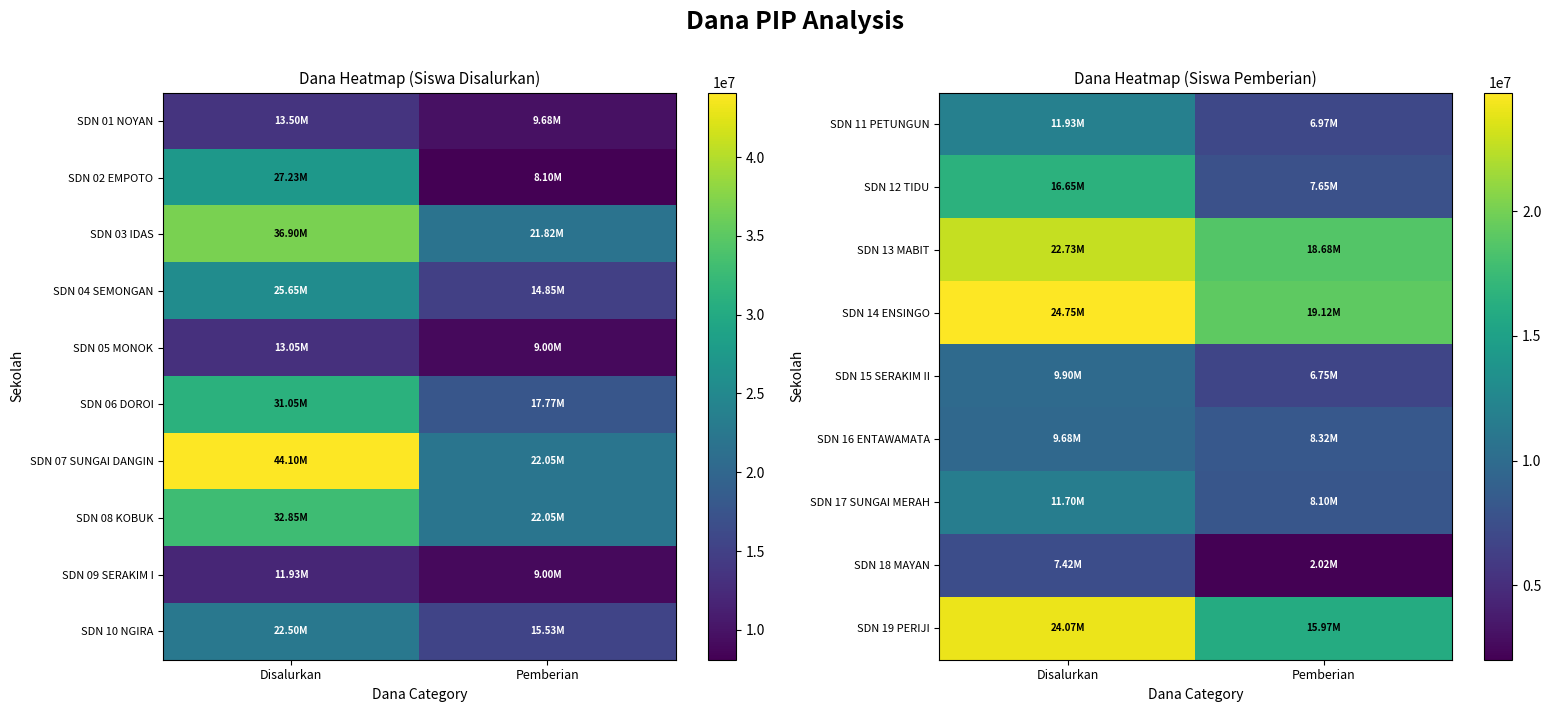

Where is SDN 15 SERAKIM II nearest to the value 8325000?

Disalurkan